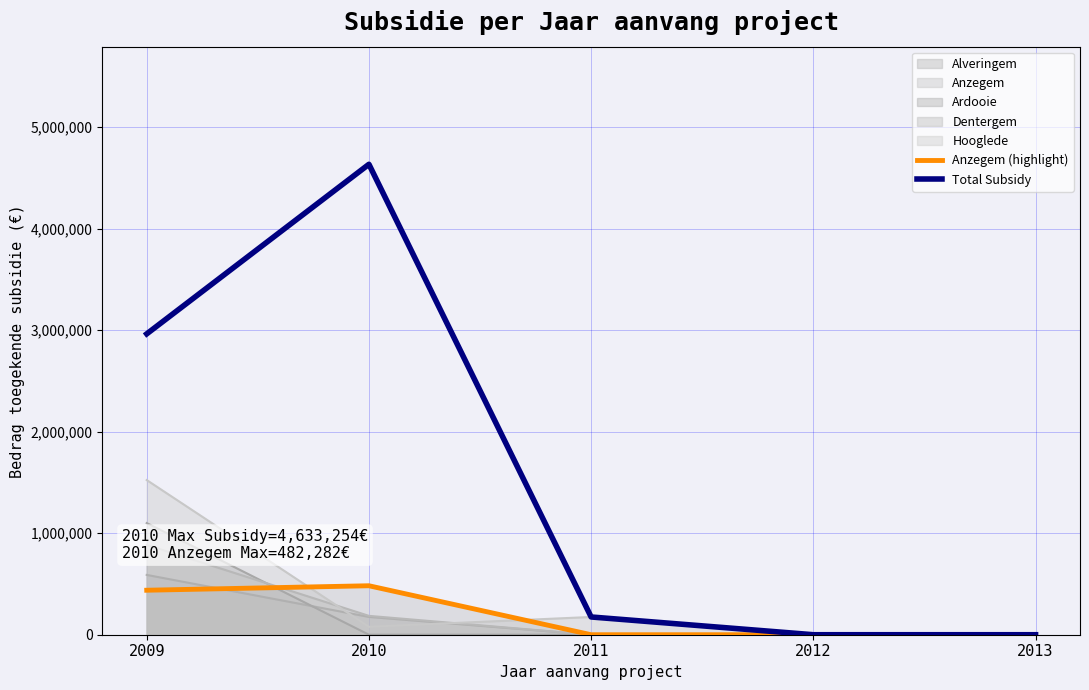

What is the sum of the Total Subsidy values at 2010 and 2013?

4633254.5